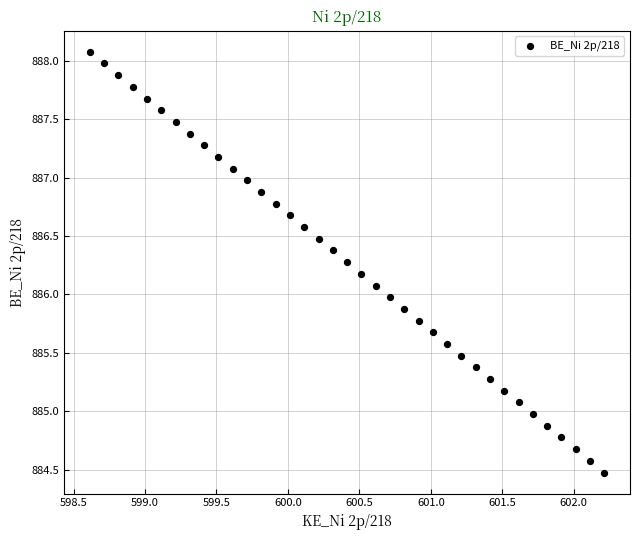

What is the range of X values (max minus min)?

3.6